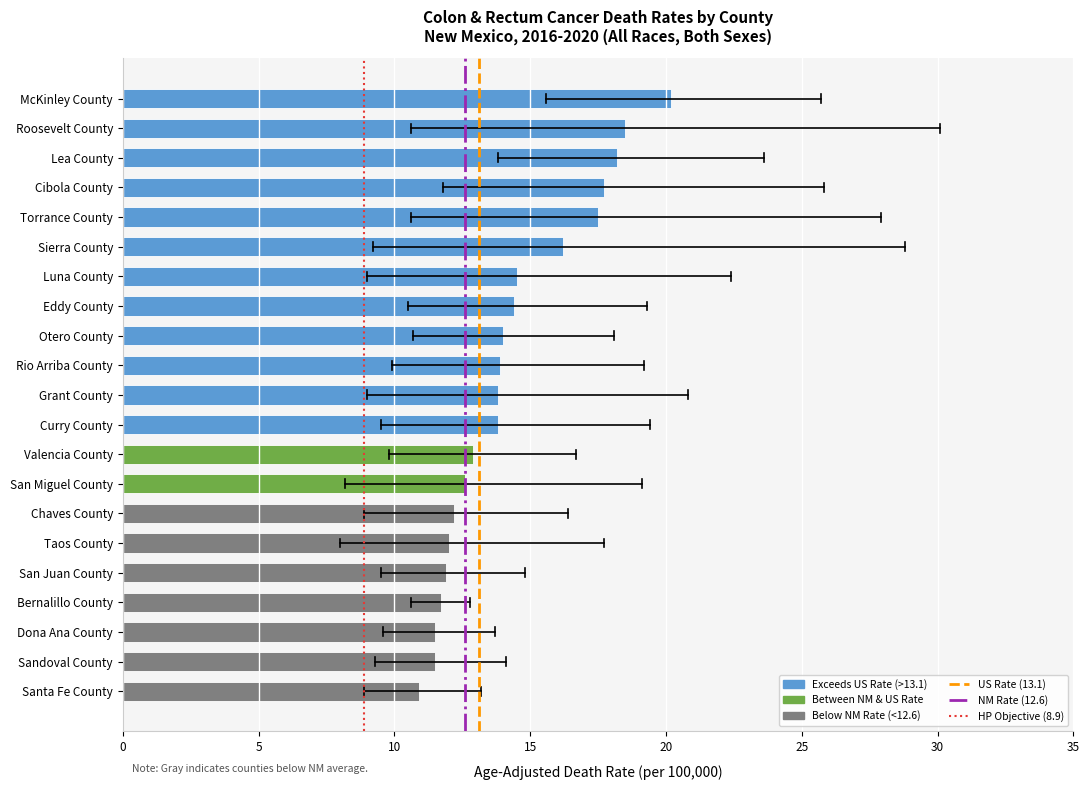

What is the approximate value at Roosevelt County?

18.5